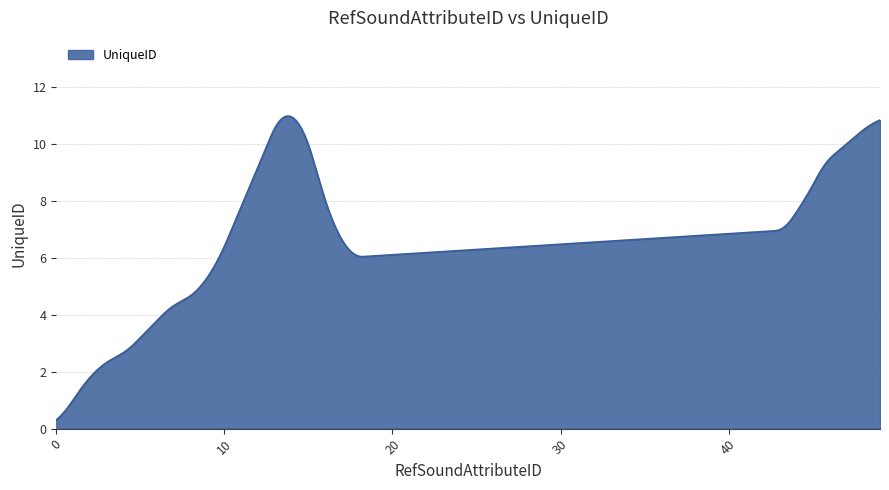

What is the difference between the maximum and minimum values?

10.7